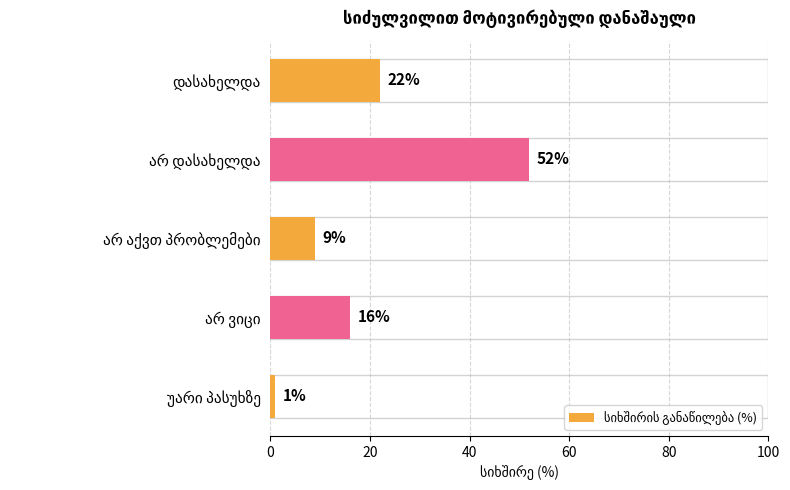

What is the value of the 1st bar from the top?

22